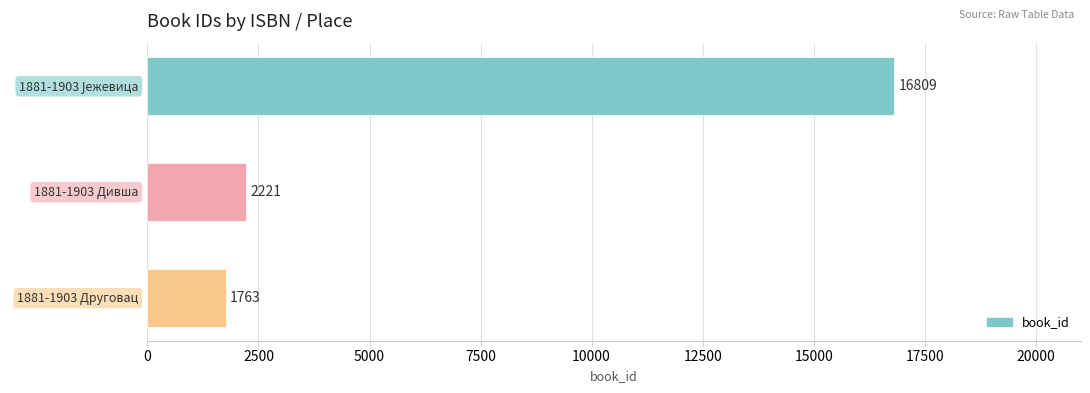

What is the value of the 1st bar from the top?

16809